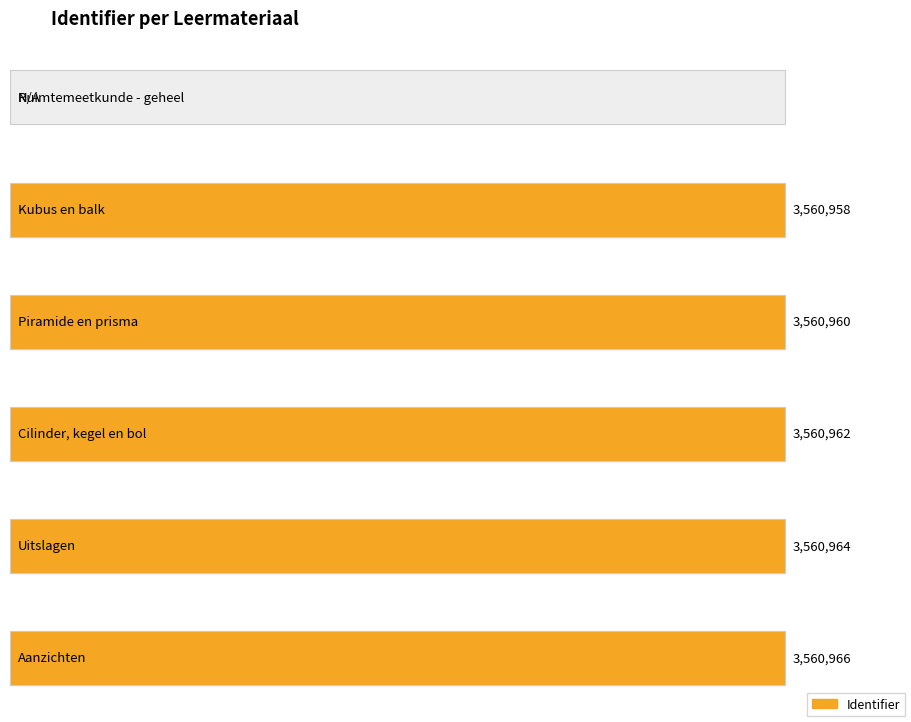

How many bars are there in total?

6